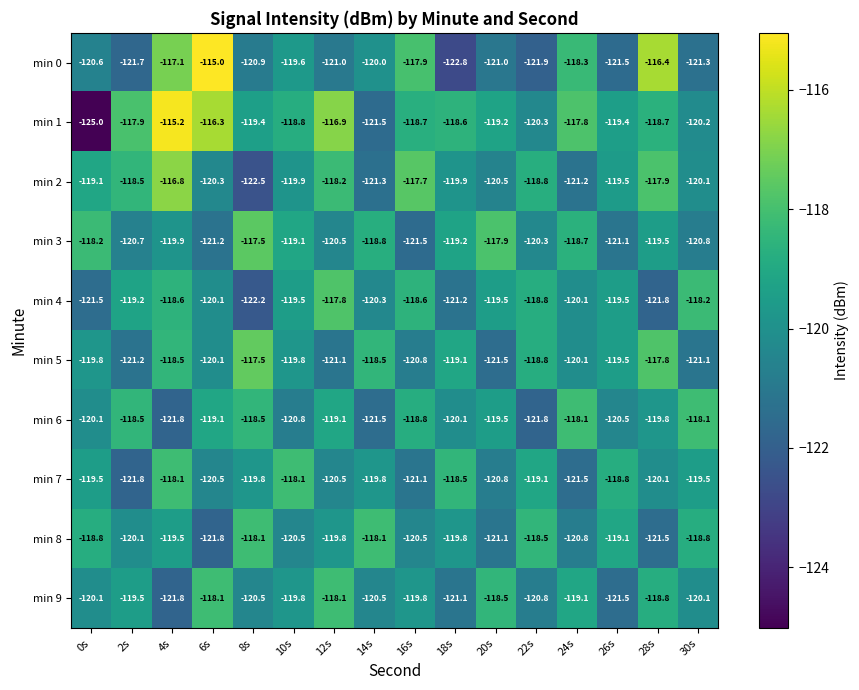

Which series changed the most between 0s and 10s?

min 1